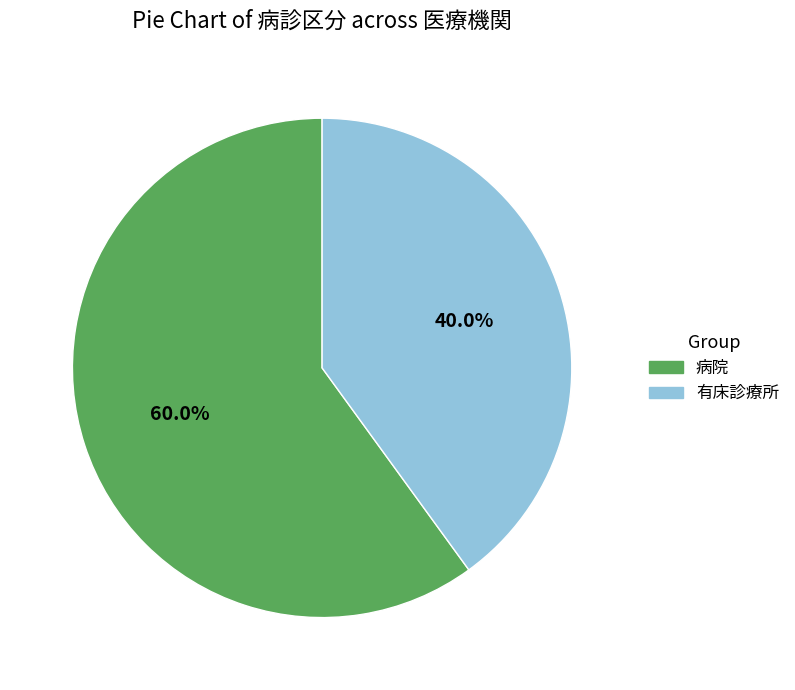

The 有床診療所 slice represents 33% of the pie. True or false?

False